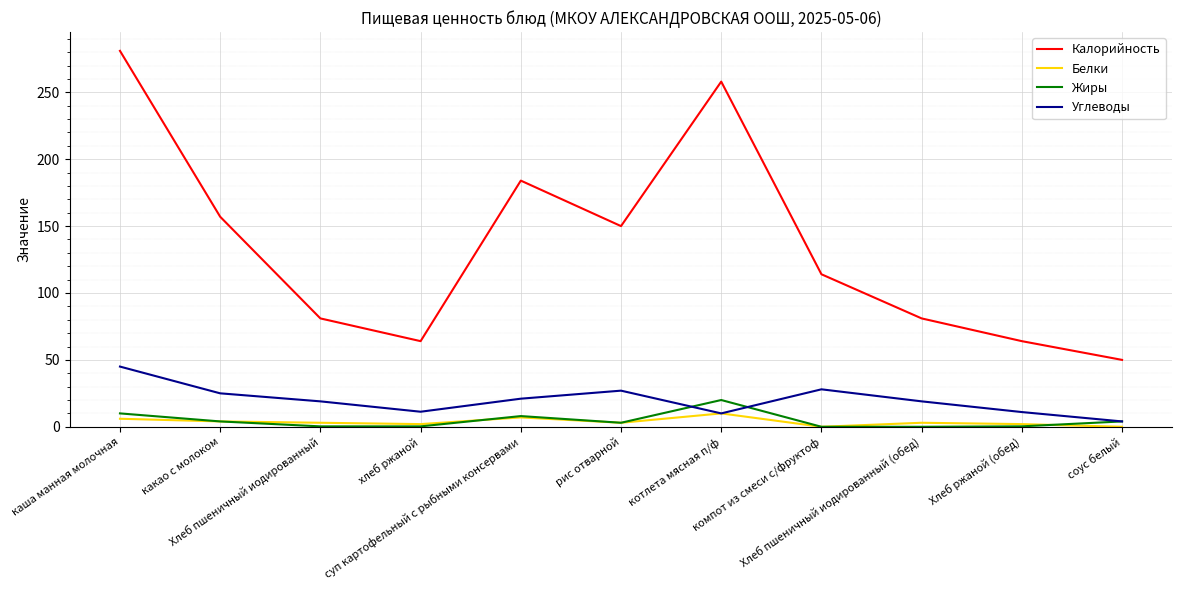

At how many categories does at least one series exceed 52?

10